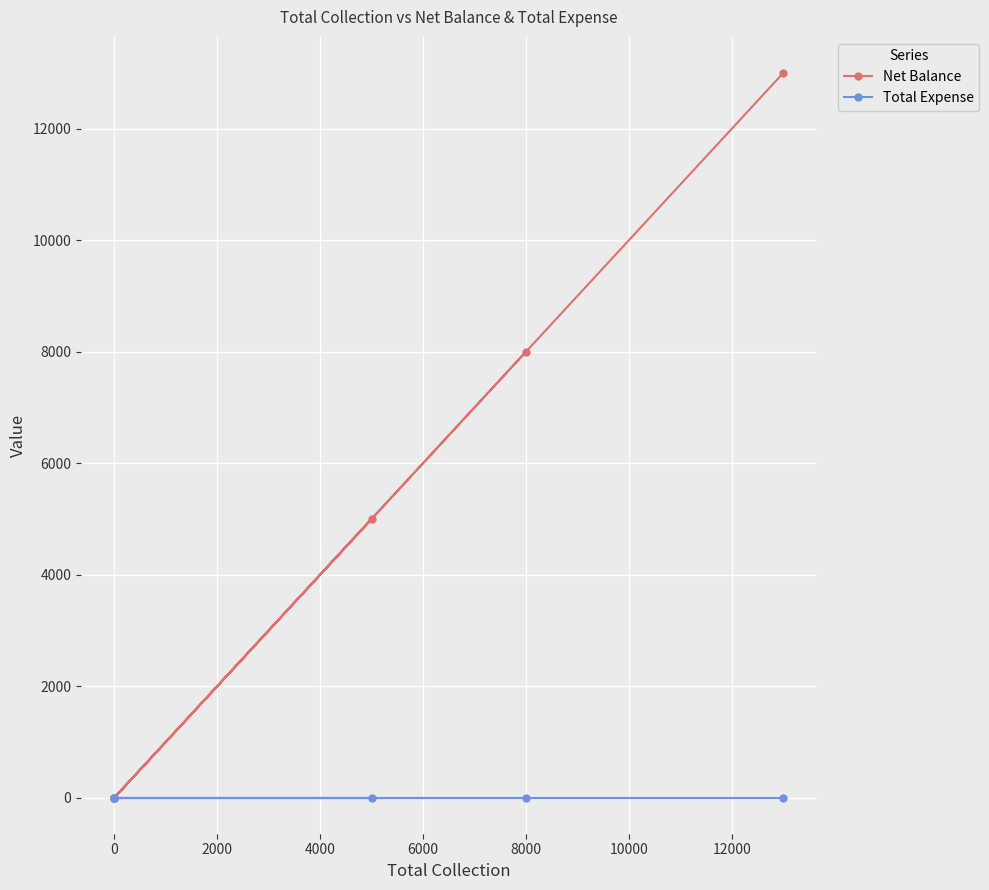

Is this an area chart (filled region under the line)?

No